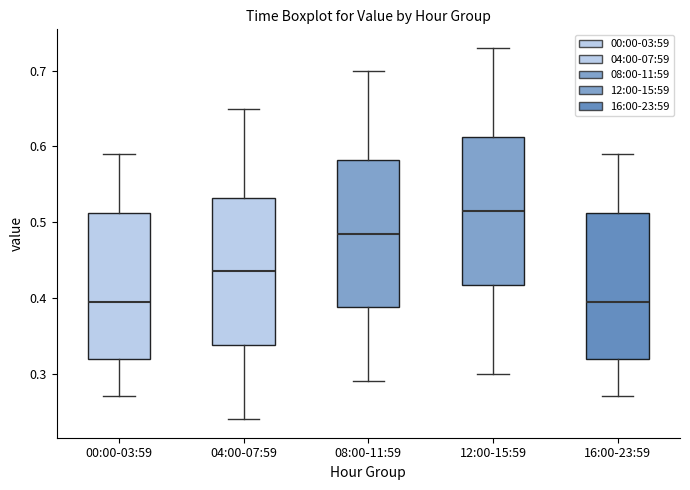

Reading left to right, transcribe this box plot: for each box, give where its median line is, the range the box spans, and where its two whiskers end, as read against the y-axis. The values are not printed on the chart, so give them approximately, as read against the axis.

00:00-03:59: median 0.40, box 0.32 to 0.51, whiskers 0.27 to 0.59
04:00-07:59: median 0.44, box 0.34 to 0.53, whiskers 0.24 to 0.65
08:00-11:59: median 0.49, box 0.39 to 0.58, whiskers 0.29 to 0.70
12:00-15:59: median 0.52, box 0.42 to 0.61, whiskers 0.30 to 0.73
16:00-23:59: median 0.40, box 0.32 to 0.51, whiskers 0.27 to 0.59